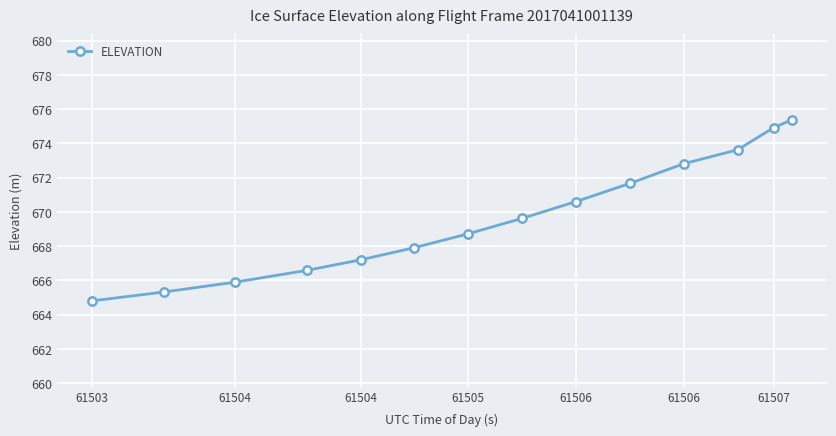

What is the average value?

669.6